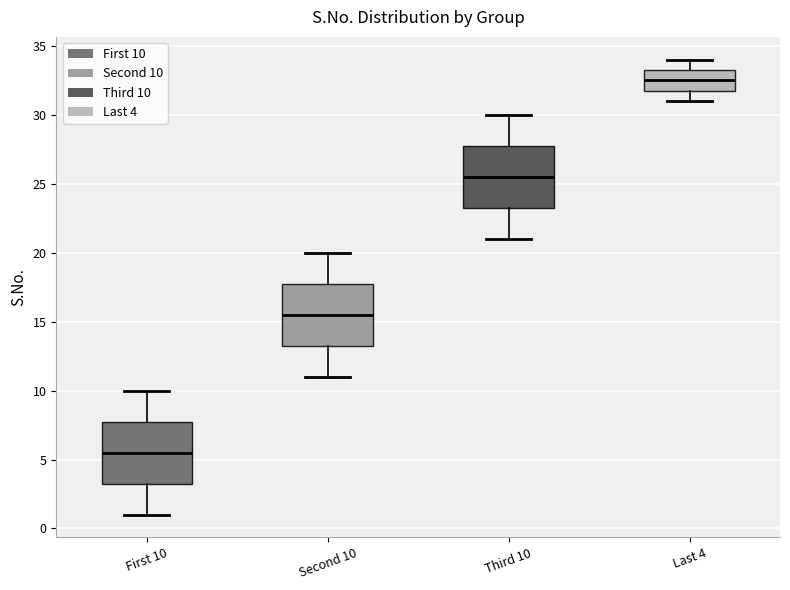

Reading left to right, read every box against the y-axis: the position of its median line, the range the box covers, and the ends of its whiskers. The values are not printed on the chart, so give them approximately, as read against the axis.

First 10: median 5.5, box 3.5 to 8.0, whiskers 1.0 to 10.0
Second 10: median 15.5, box 13.5 to 18.0, whiskers 11.0 to 20.0
Third 10: median 25.5, box 23.5 to 28.0, whiskers 21.0 to 30.0
Last 4: median 32.5, box 32.0 to 33.5, whiskers 31.0 to 34.0